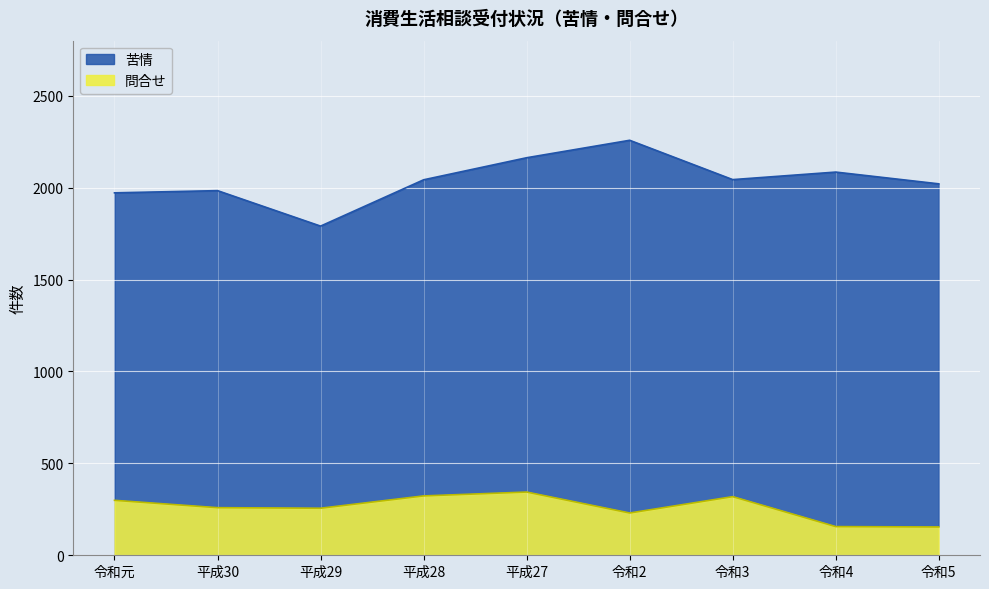

Is the value of 問合せ at 平成29 greater than the value of 苦情 at 平成30?

No